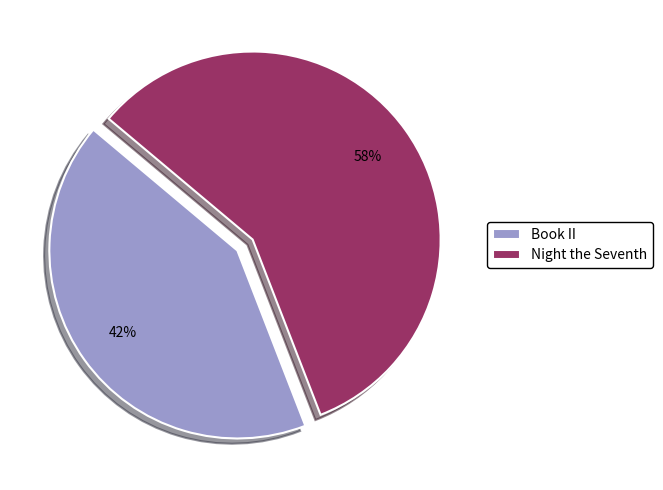

What percentage is the Book II slice, to the nearest percent?

42%